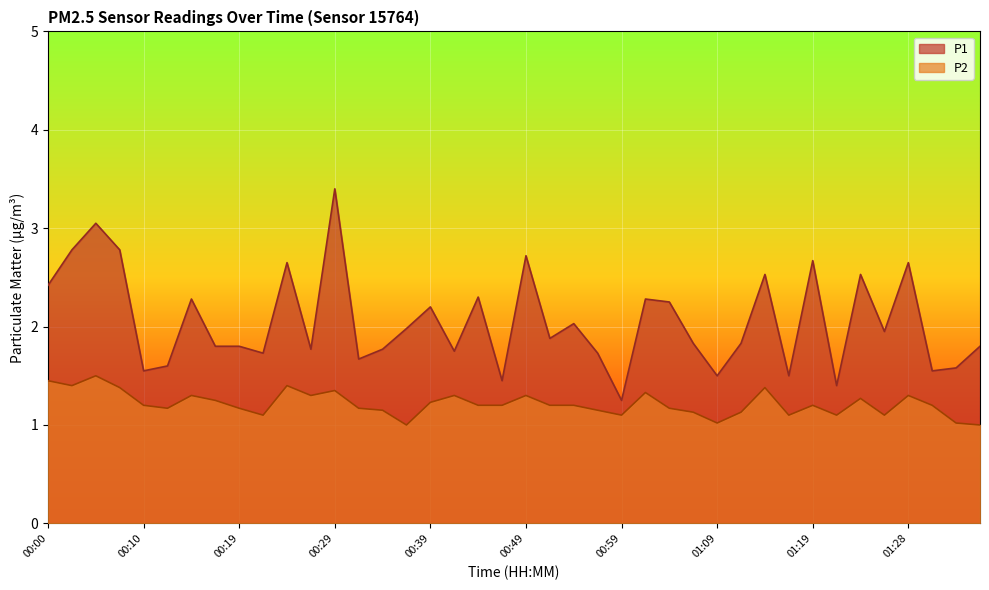

Reading left to right, extract all data points from this chart.

P1: 2.4	2.8	3.0	2.8	1.6	1.6	2.3	1.8	1.8	1.7	2.6	1.8	3.4	1.7	1.8	2.0	2.2	1.8	2.3	1.4	2.7	1.9	2.0	1.7	1.2	2.3	2.2	1.8	1.5	1.8	2.5	1.5	2.7	1.4	2.5	1.9	2.6	1.6	1.6	1.8
P2: 1.4	1.4	1.5	1.4	1.2	1.2	1.3	1.2	1.2	1.1	1.4	1.3	1.4	1.2	1.1	1.0	1.2	1.3	1.2	1.2	1.3	1.2	1.2	1.1	1.1	1.3	1.2	1.1	1.0	1.1	1.4	1.1	1.2	1.1	1.3	1.1	1.3	1.2	1.0	1.0